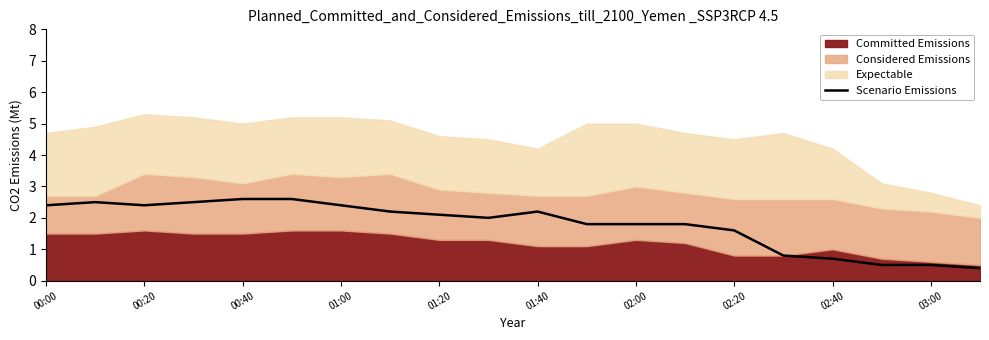

Is it true that Scenario Emissions equals 2.6 at 00:40?

True